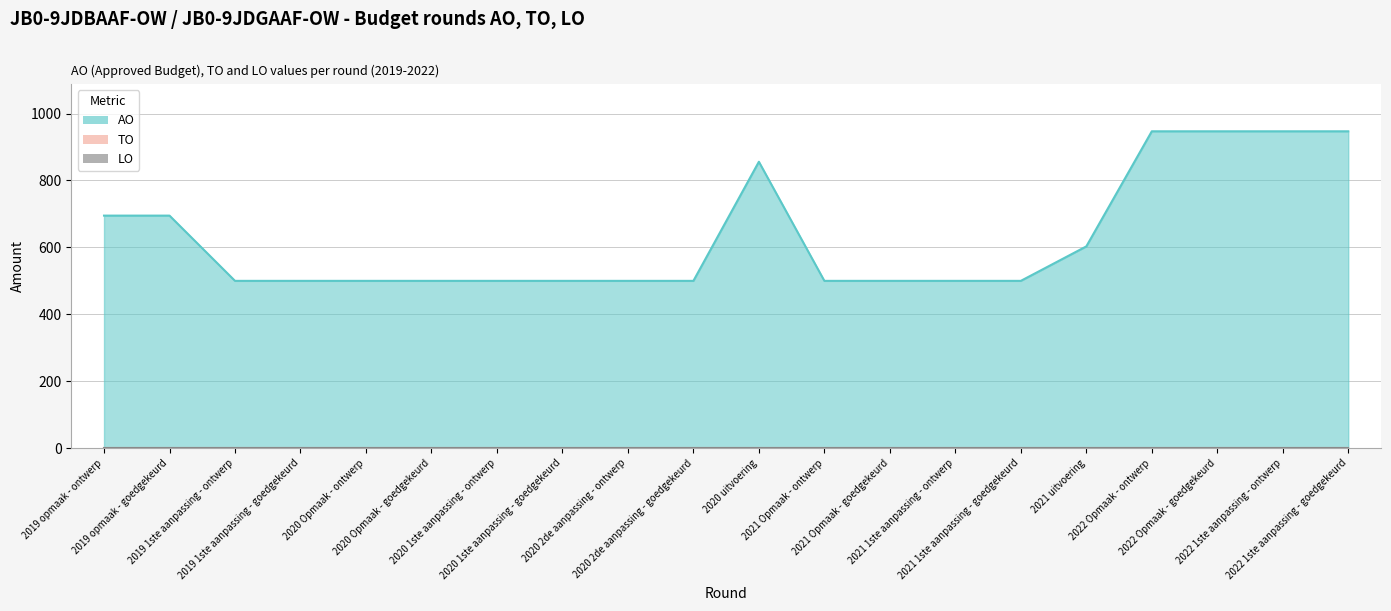

List the series in order of their peak value, lowest first.

TO, LO, AO